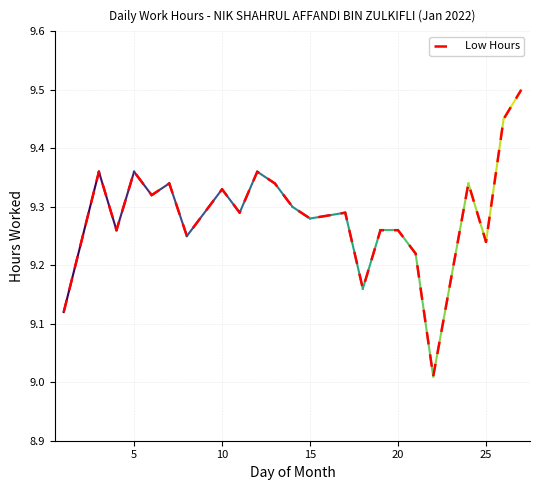

What is the difference between the maximum and second lowest values?

0.4